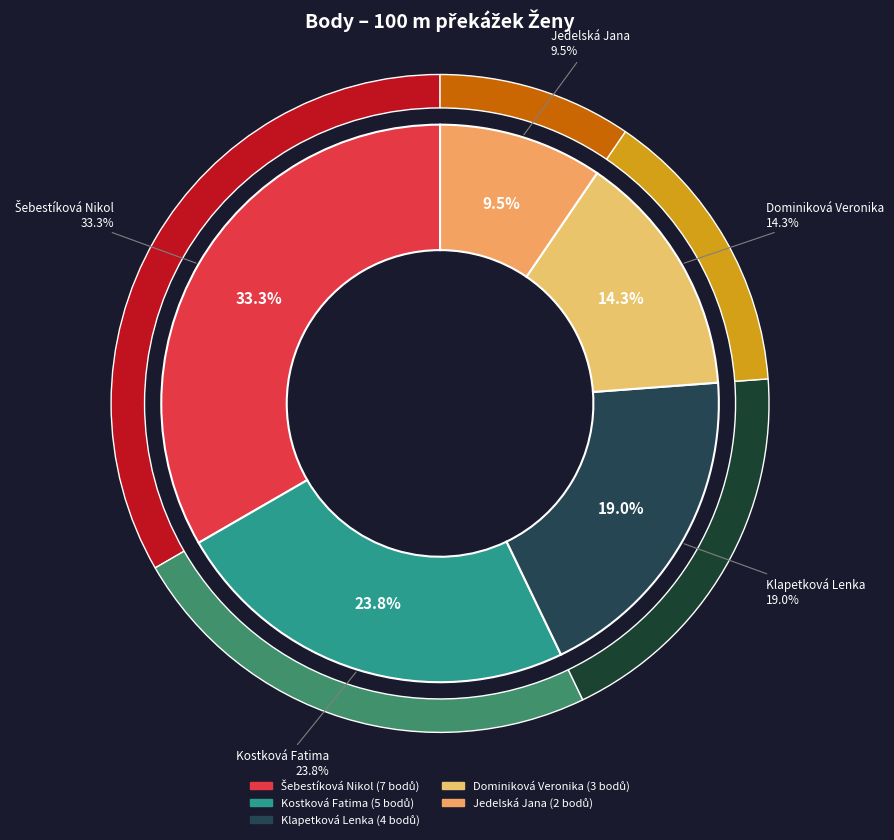

Count the number of slices in the pie.

5